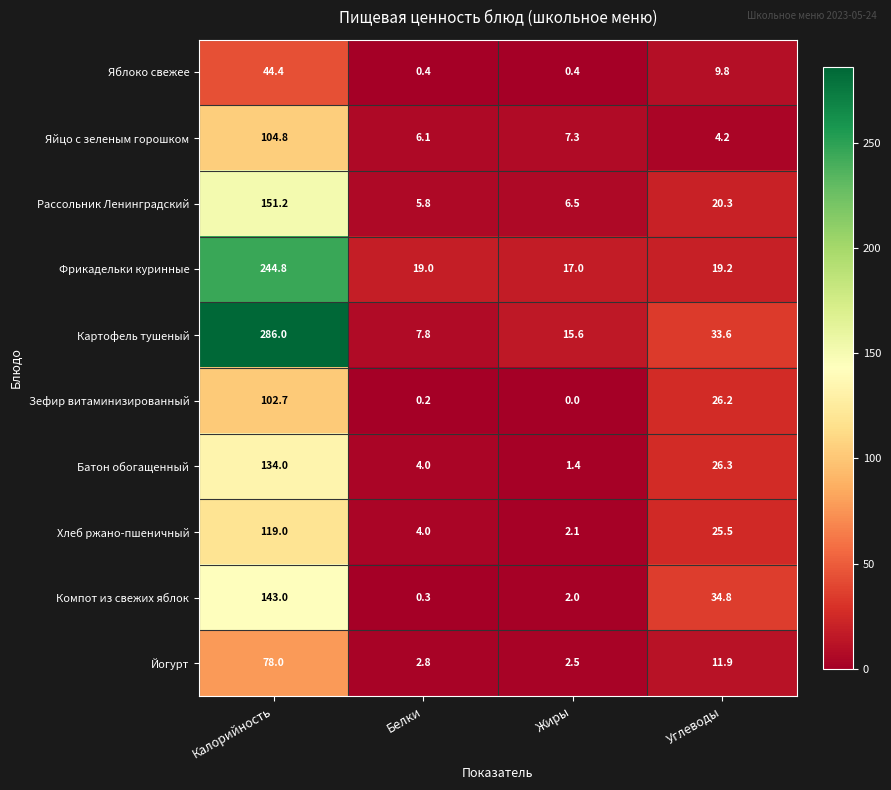

The value of Хлеб ржано-пшеничный at Калорийность is 119.0. True or false?

True